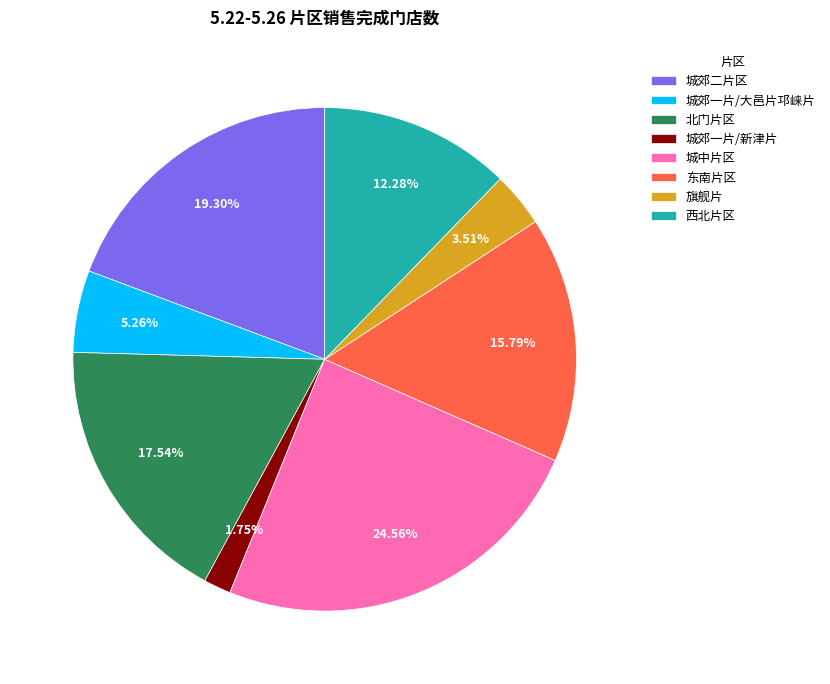

Is there a majority slice in this chart?

No